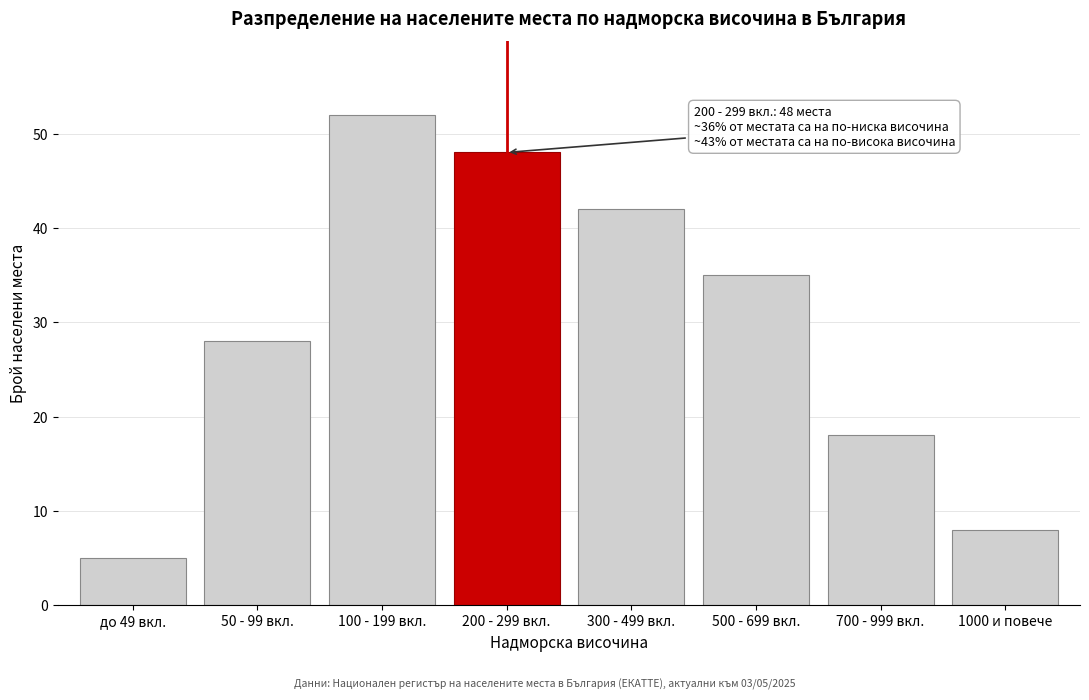

Reading left to right, what are all the values shown in this chart?

до 49 вкл.=5	50 - 99 вкл.=28	100 - 199 вкл.=52	200 - 299 вкл.=48	300 - 499 вкл.=42	500 - 699 вкл.=35	700 - 999 вкл.=18	1000 и повече=8